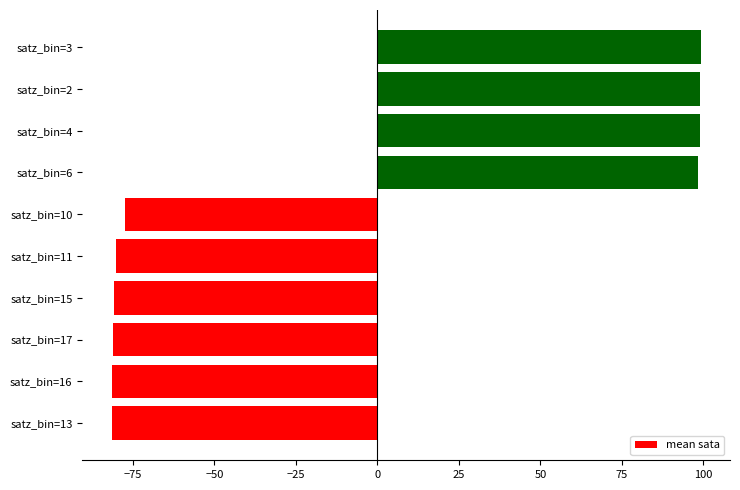

What is the smallest value displayed?

-81.5